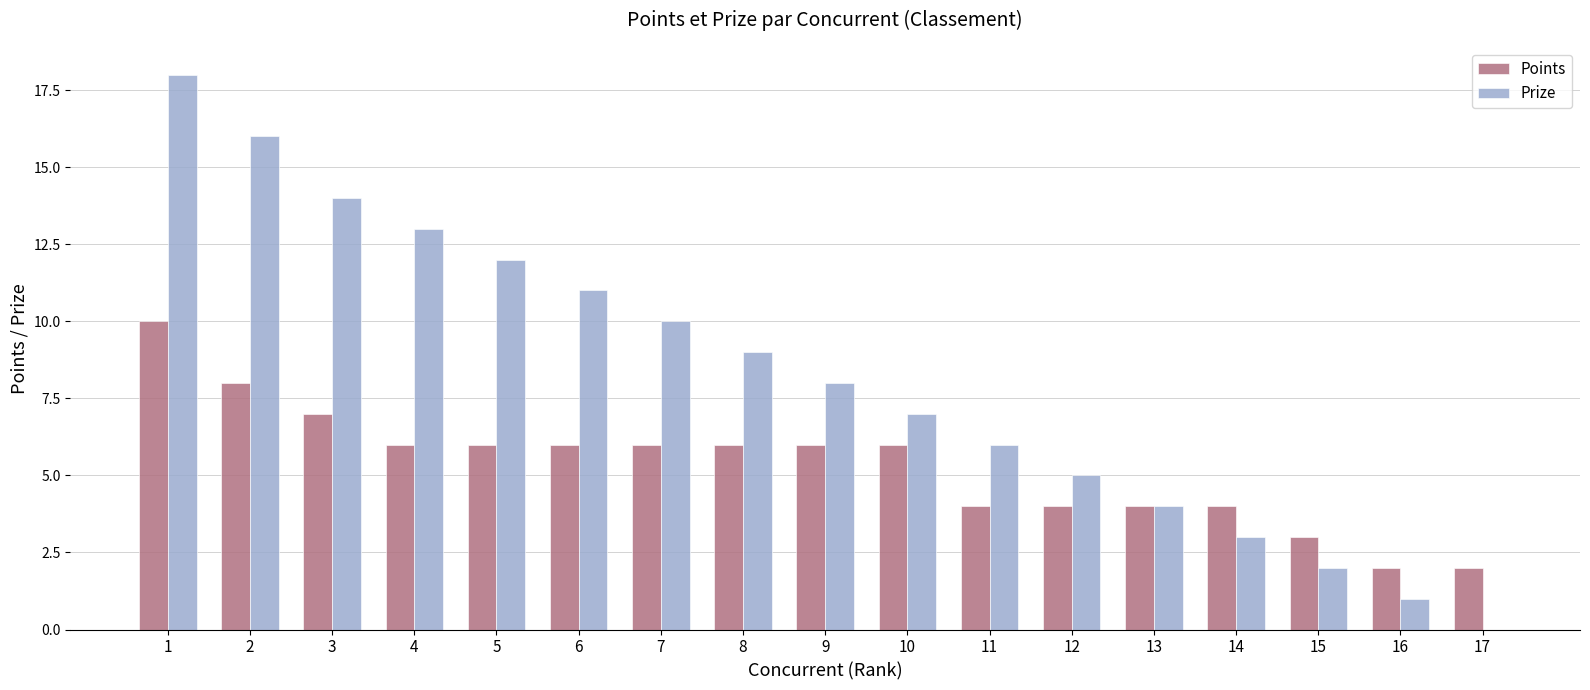

At which label does Points first exceed 6?

1